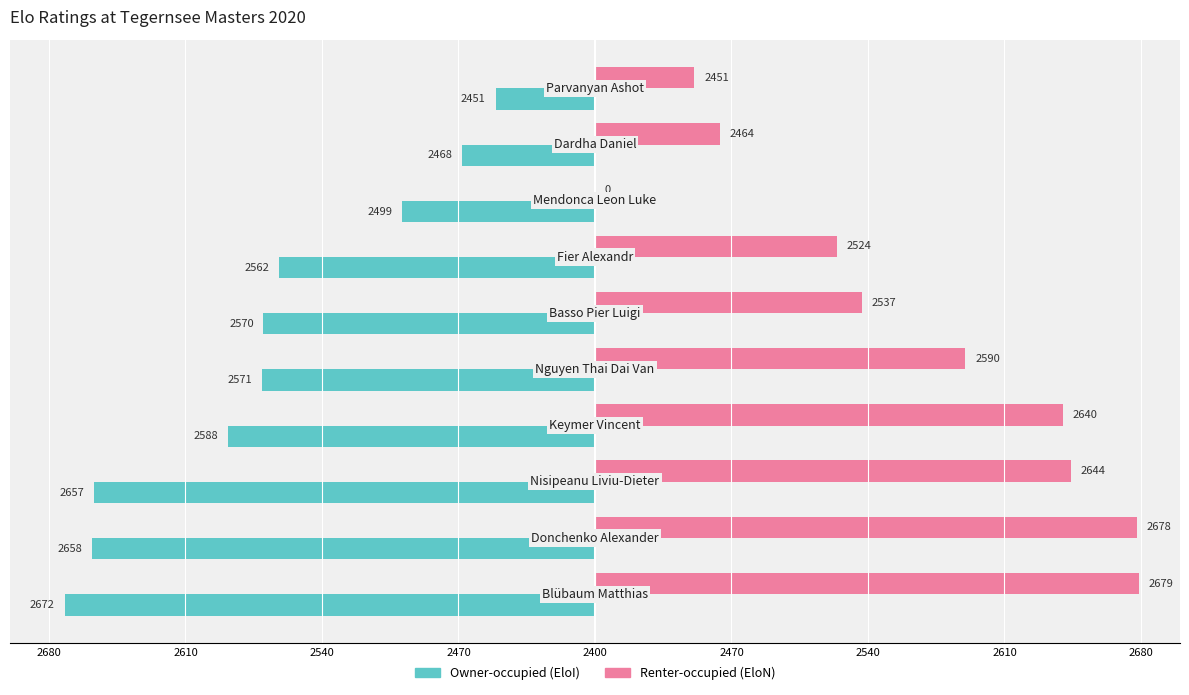

What are all the series names shown in the legend?

Owner-occupied (EloI), Renter-occupied (EloN)